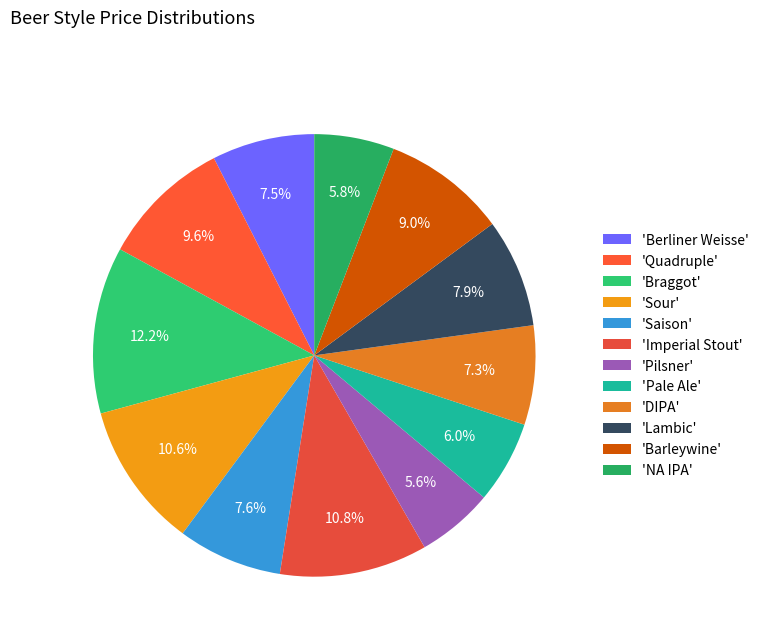

How many slices are in this pie chart?

12